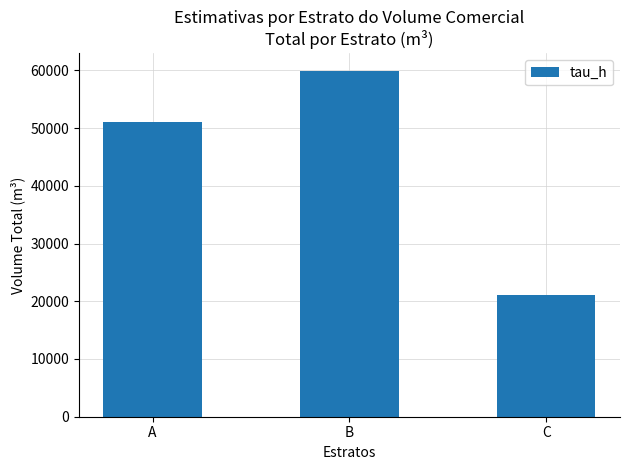

Reading left to right, extract all data points from this chart.

A=51102.1	B=59952.0	C=21167.3